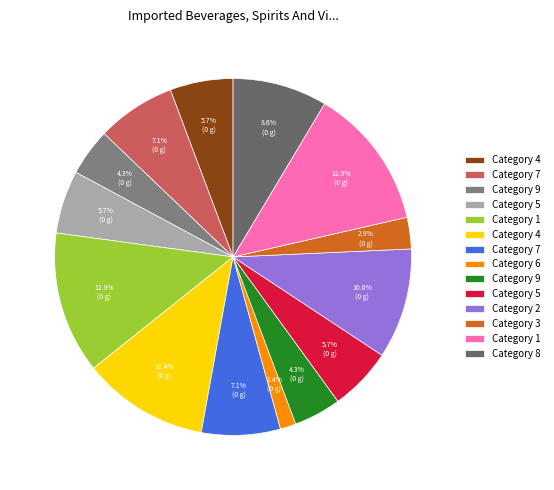

Is there any slice that represents more than half of the pie?

No